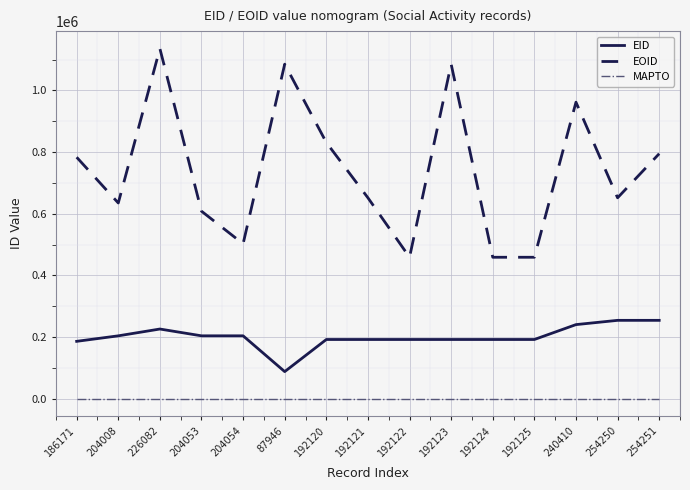

True or false: EOID has a value of 729517 at 192125.

False